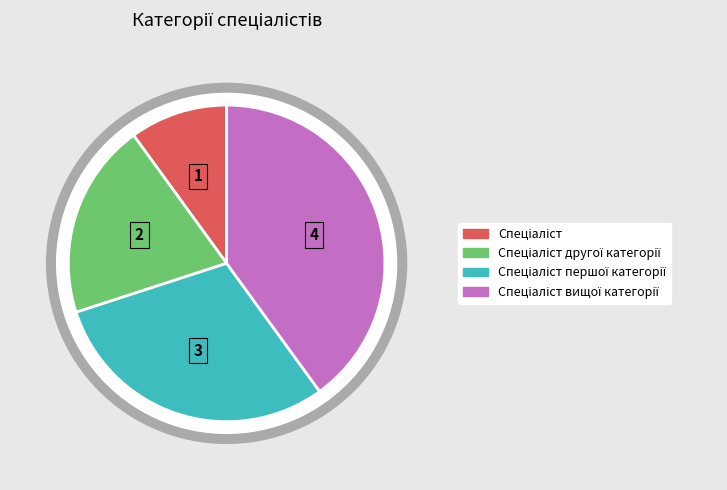

To the nearest percent, what percentage of the pie is Спеціаліст?

10%